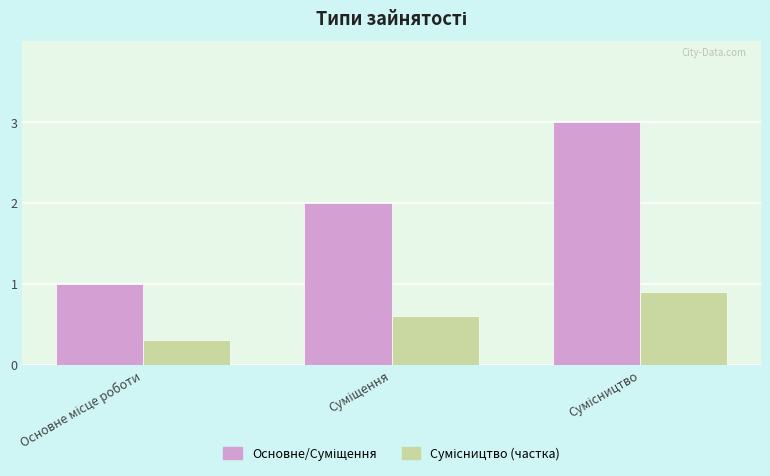

What is the maximum value shown in the chart?

3.0